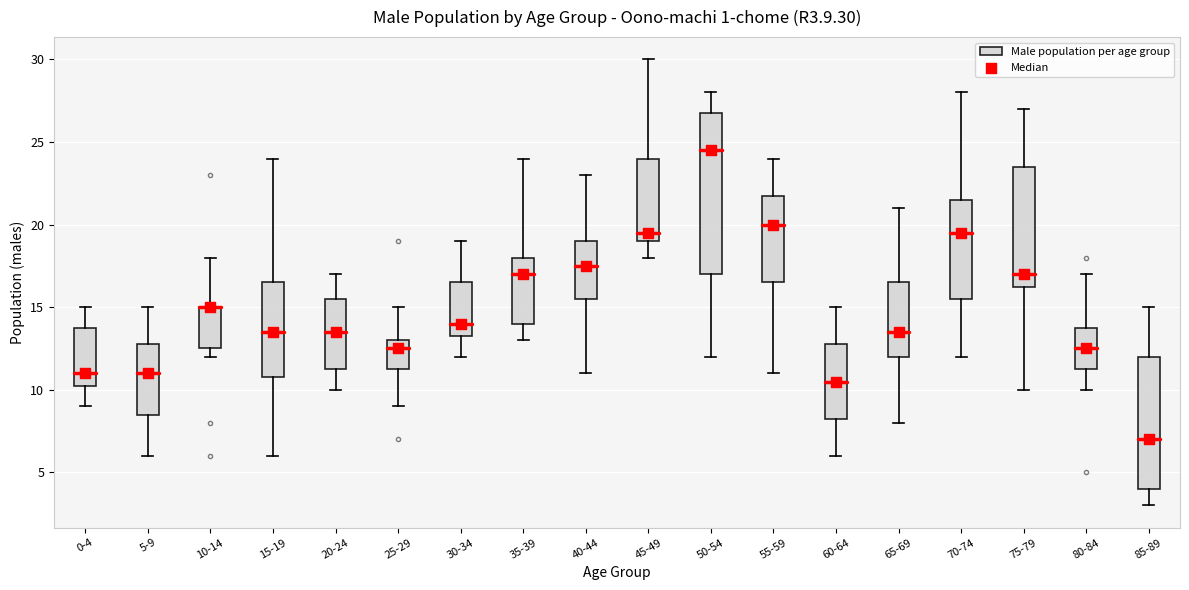

Where does the upper whisker of the box for 25-29 end on the y-axis? The values are not printed on the chart, so give them approximately, as read against the axis.

15.0